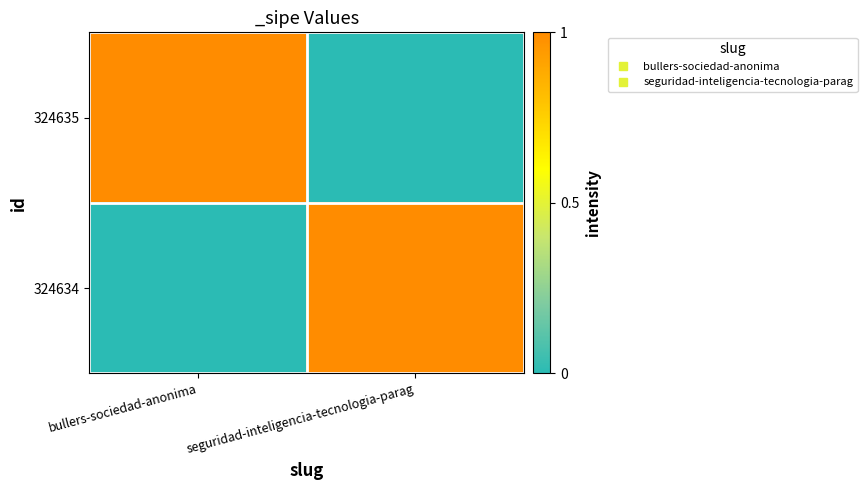

How many distinct data groups are displayed?

2